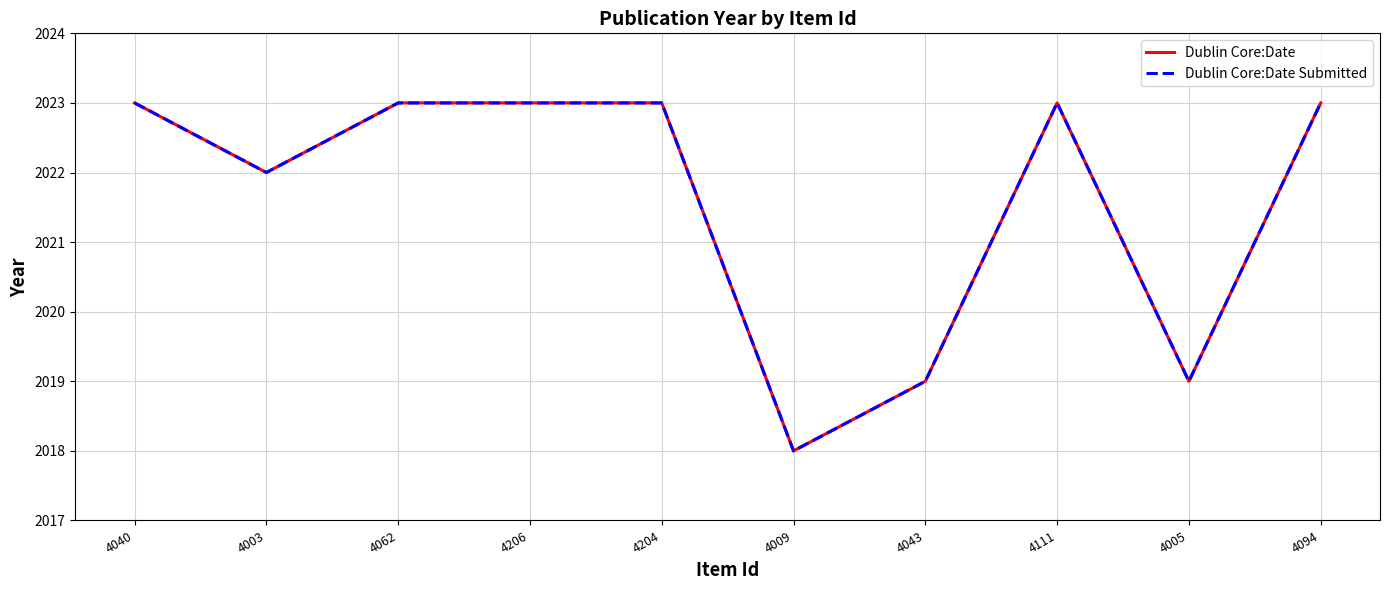

Does the chart have visible grid lines?

Yes